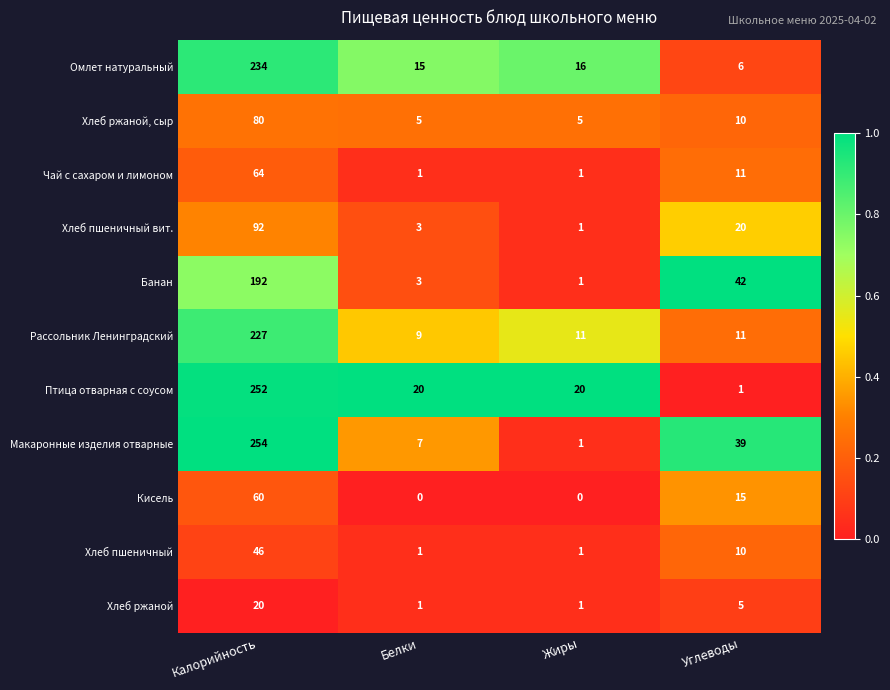

What is the difference between the maximum and minimum values in the Хлеб пшеничный series?

45